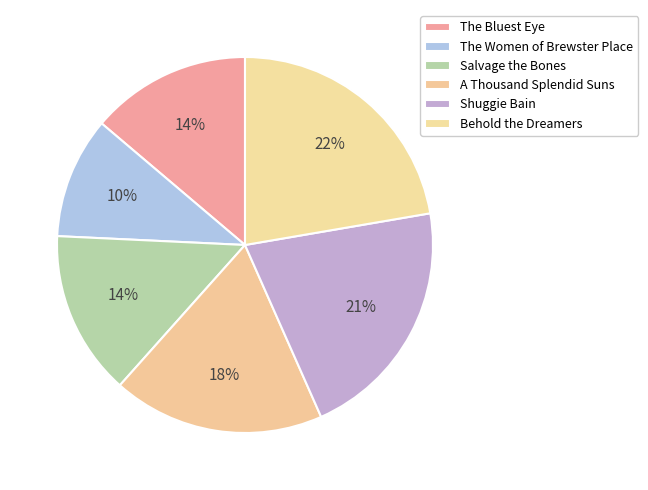

Does Behold the Dreamers account for over 50% of the chart?

No